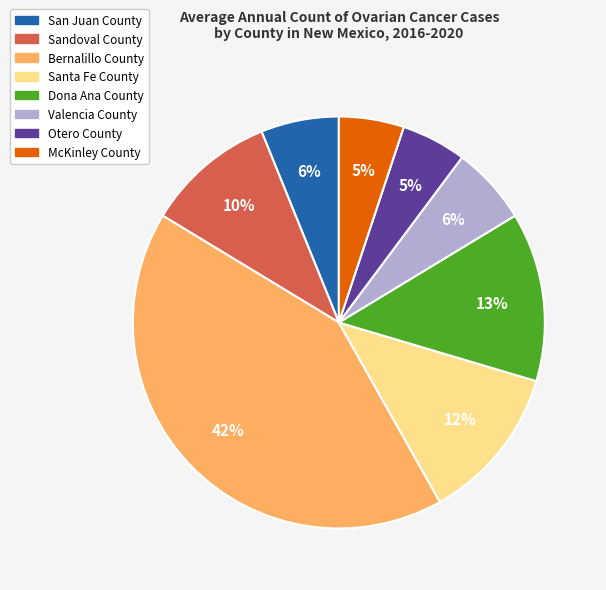

Which category has the biggest portion of the pie?

Bernalillo County